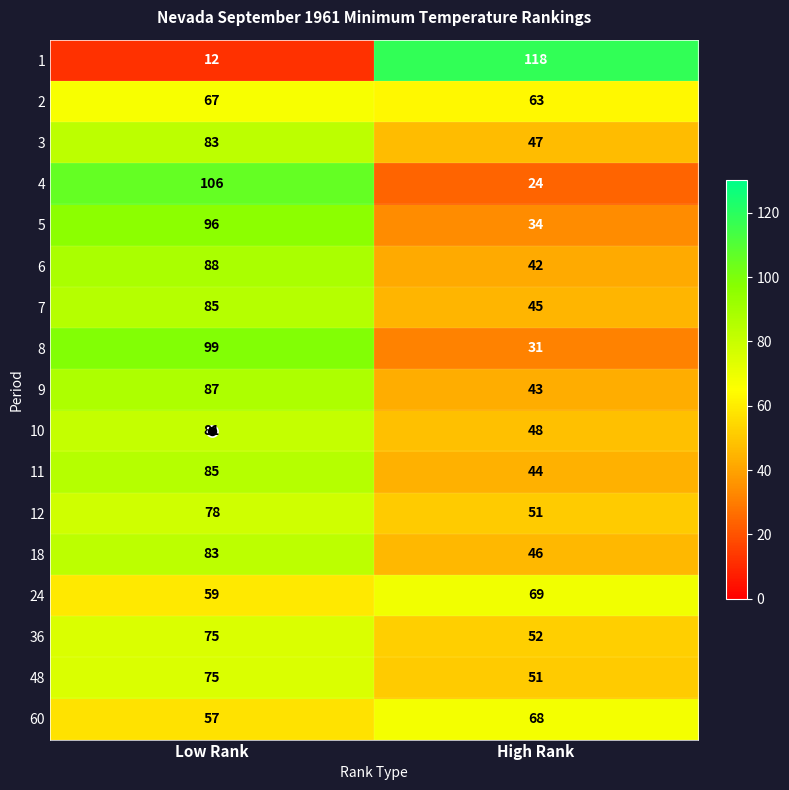

At which category is the sum across all series the highest?

Low Rank